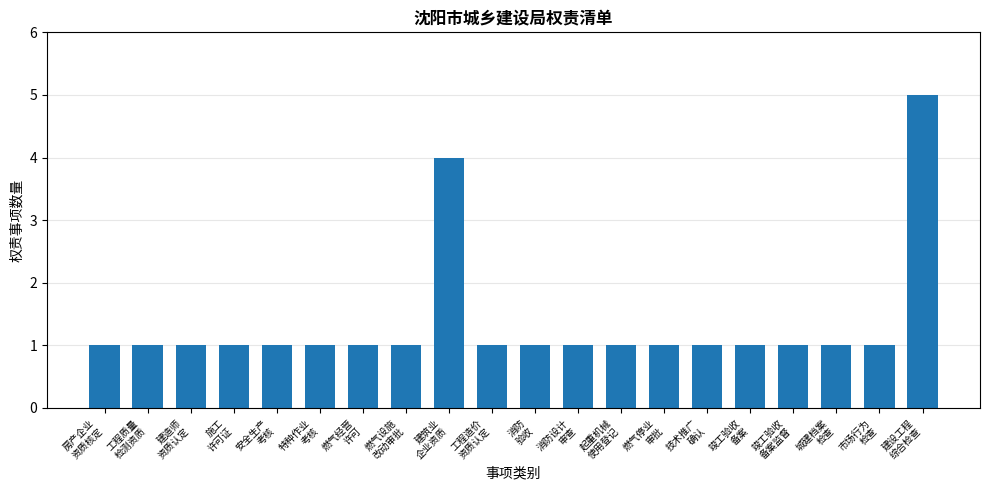

What is the label of the 5th bar from the left?

安全生产
考核